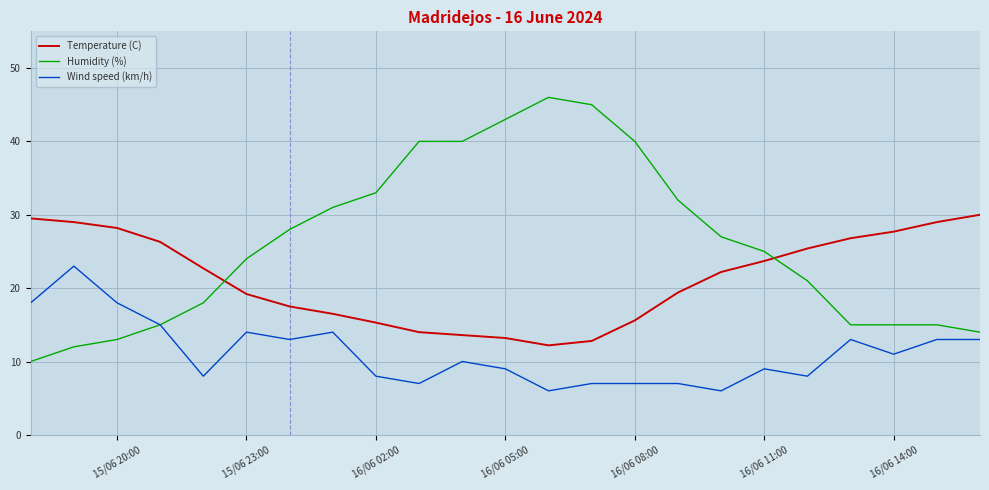

Which series has the widest spread of values?

Humidity (%)